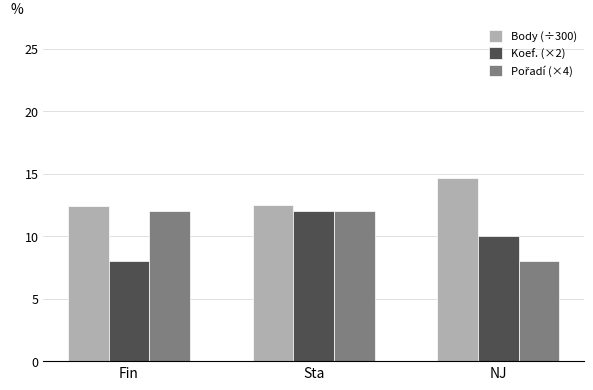

How many bars are there in each group?

3